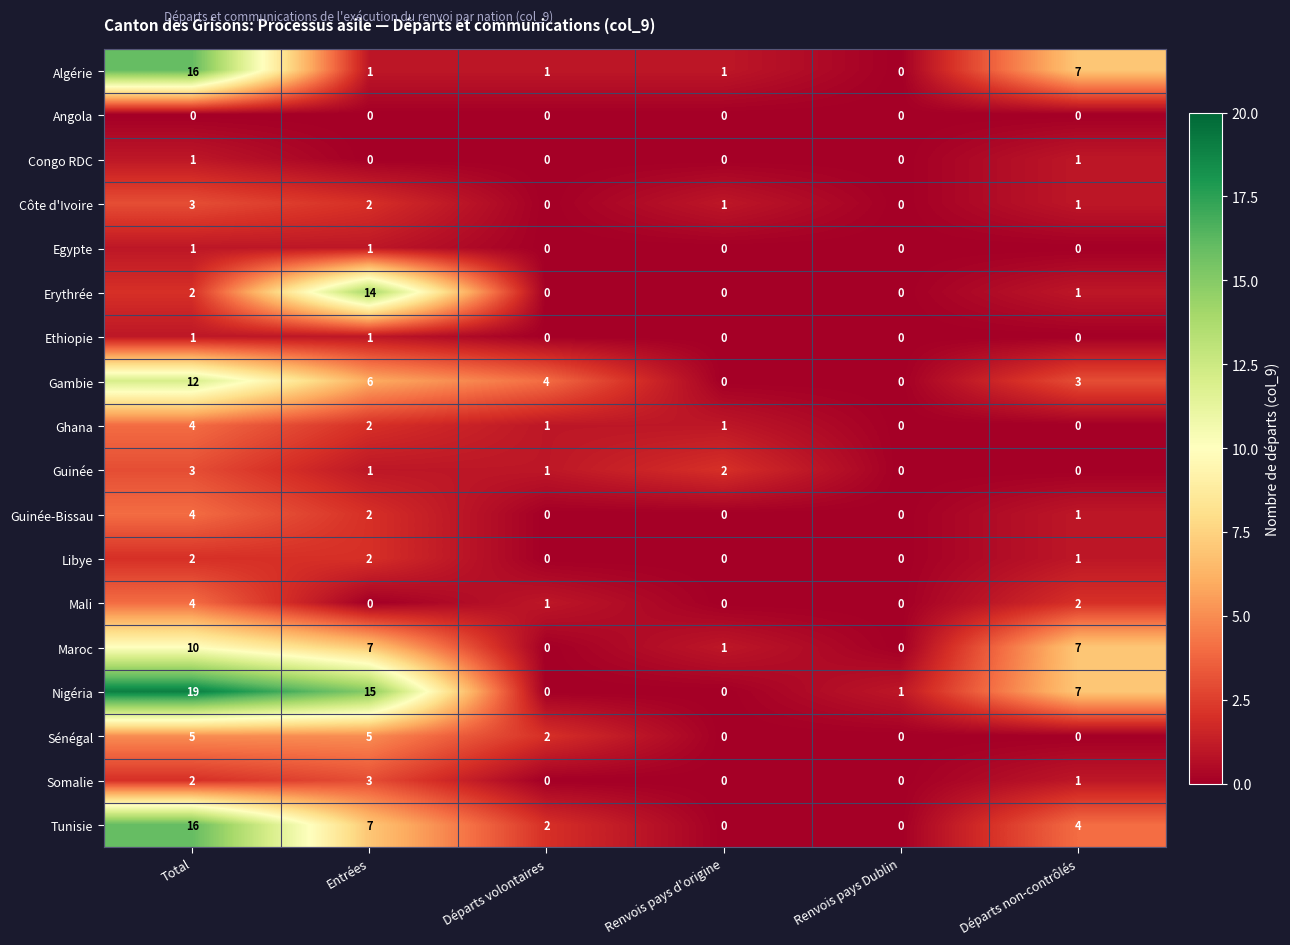

What is the sum of all Tunisie values?

29